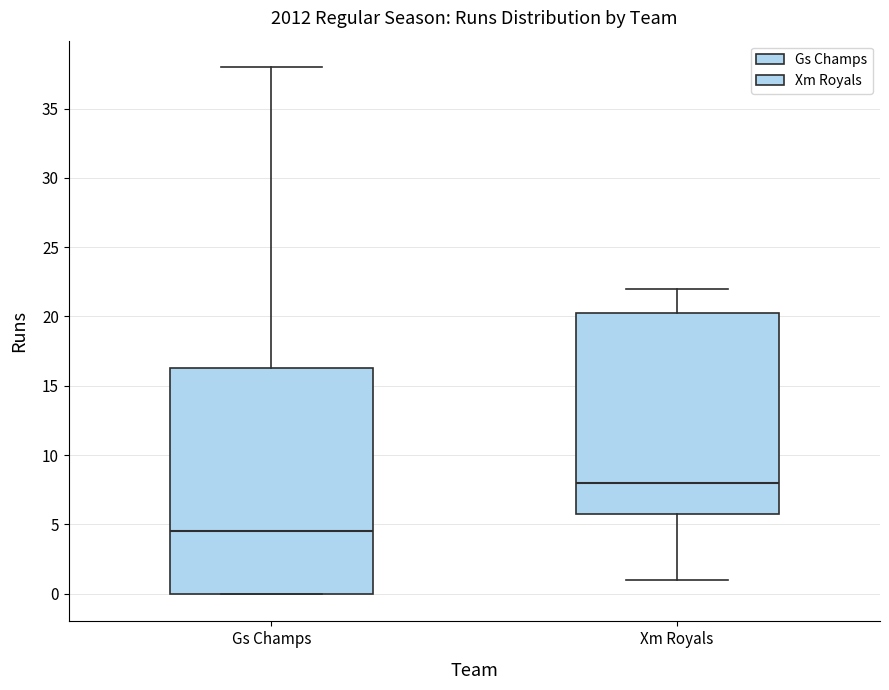

Which box is the tallest, from its lower edge to its upper edge?

Gs Champs